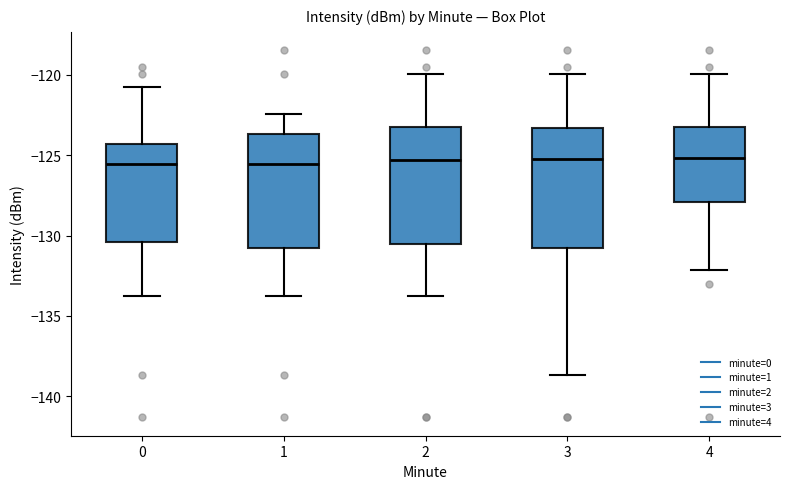

Where does the upper whisker of the box at x = 3 end on the y-axis? The values are not printed on the chart, so give them approximately, as read against the axis.

-120.0